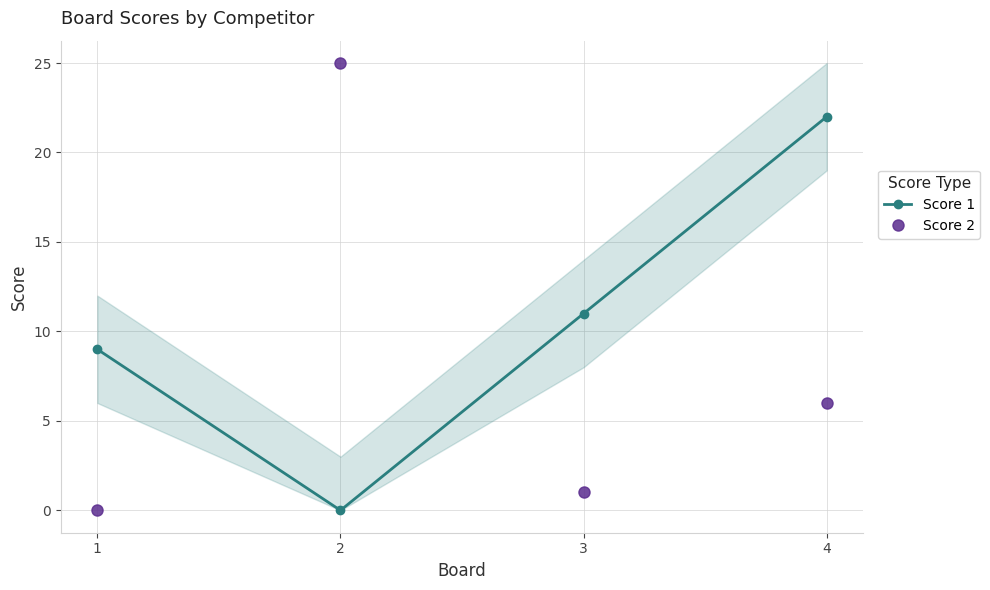

At which category is the sum across all series the highest?

4